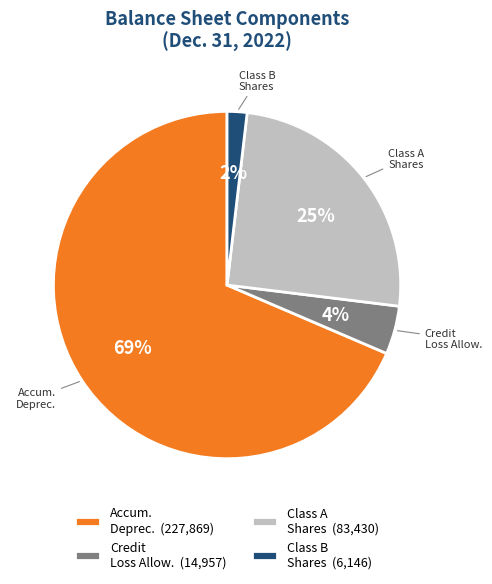

To the nearest percent, what is the difference between the largest and smallest slice percentages?

67%